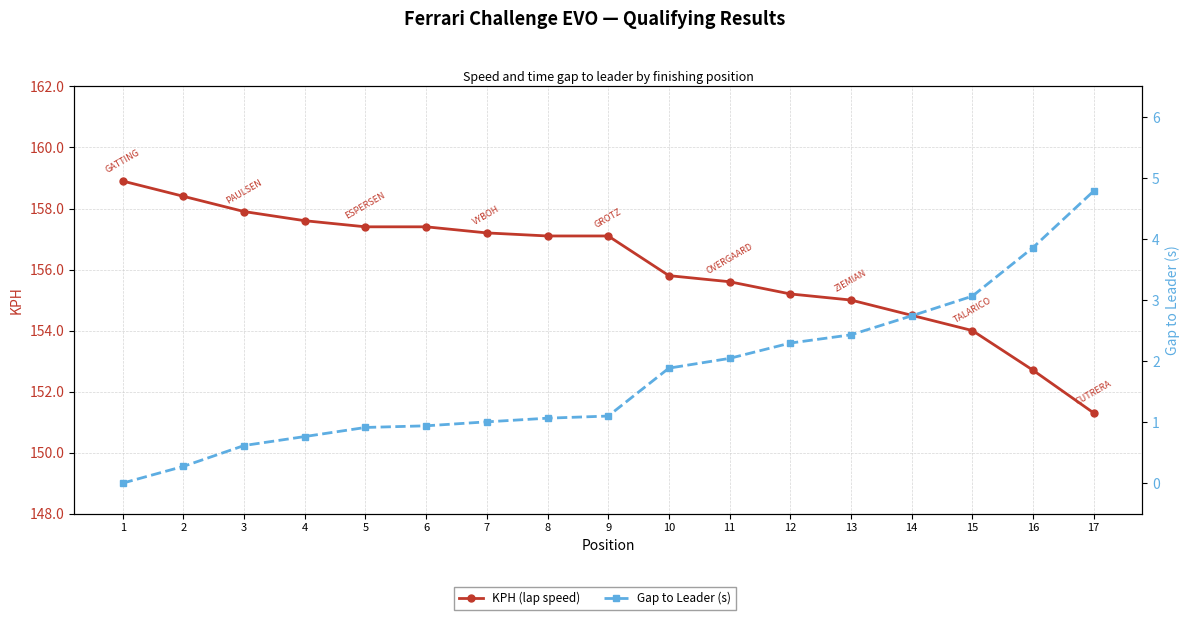

Rank the series by their average value, from highest to lowest.

KPH (lap speed), Gap to Leader (s)